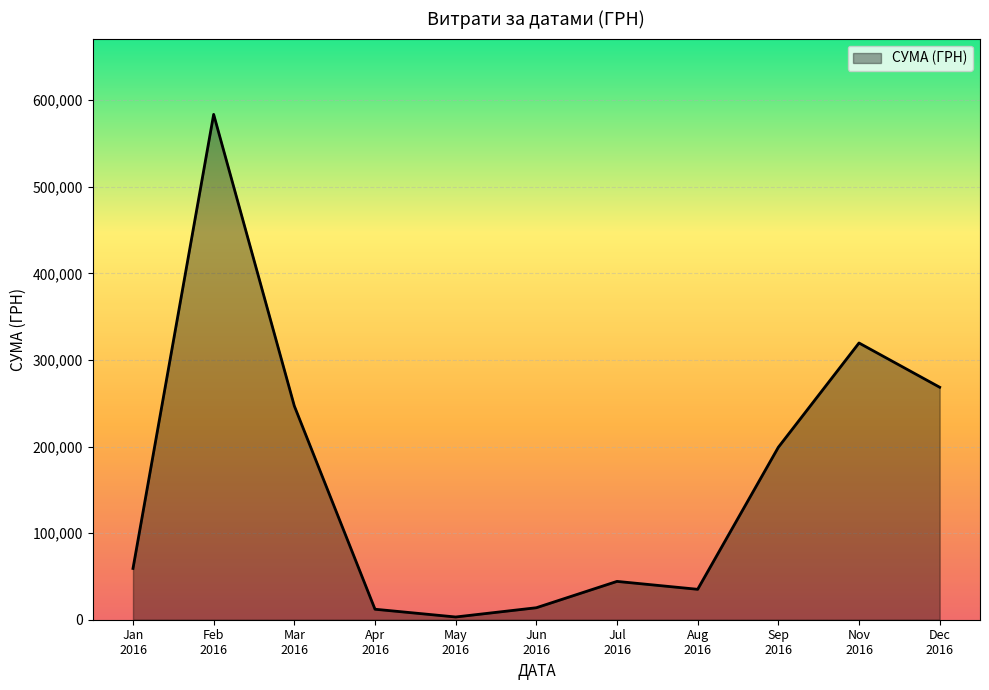

How many interior local peaks (higher than both neighbors) does the data have?

3